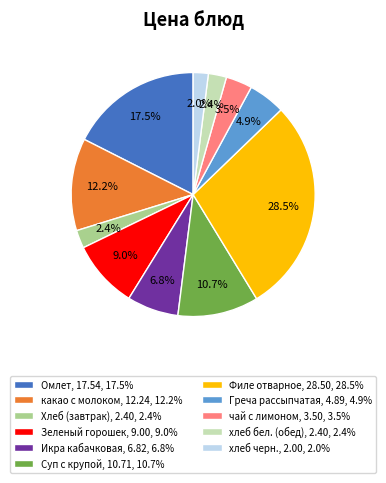

How many slices are in this pie chart?

11